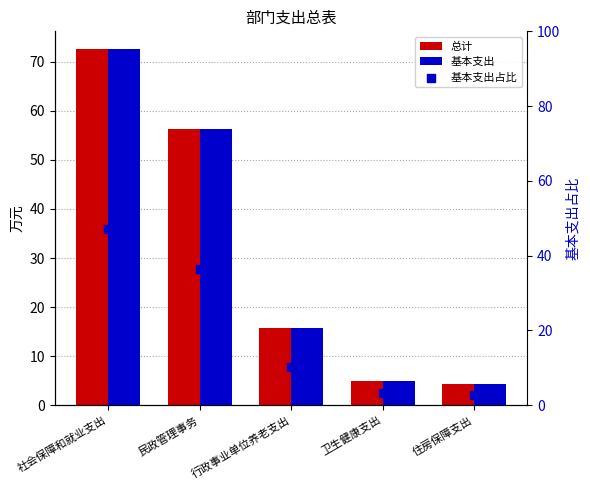

Which series contains the lowest Y value?

基本支出占比